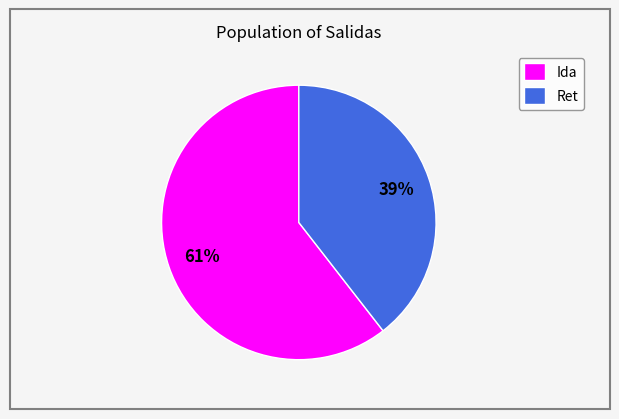

Which category has the smallest portion of the pie?

Ret